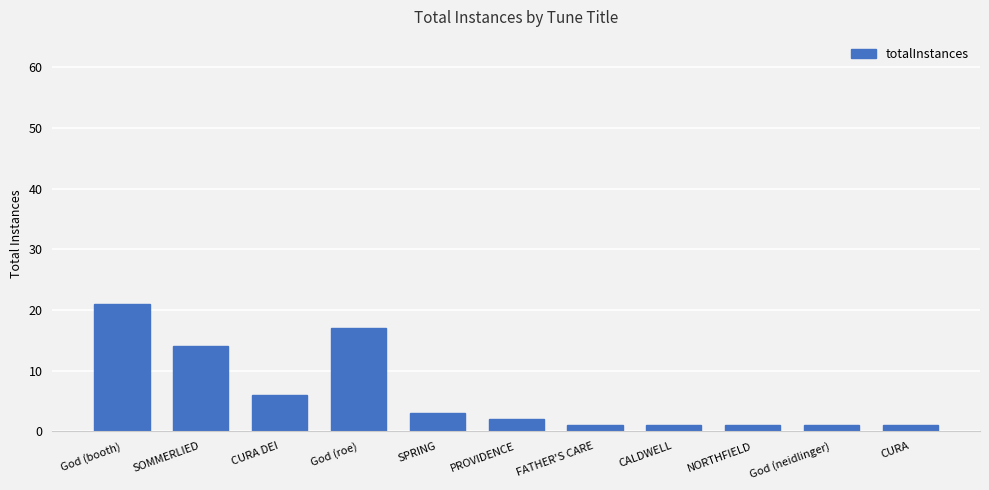

What is the average value?

6